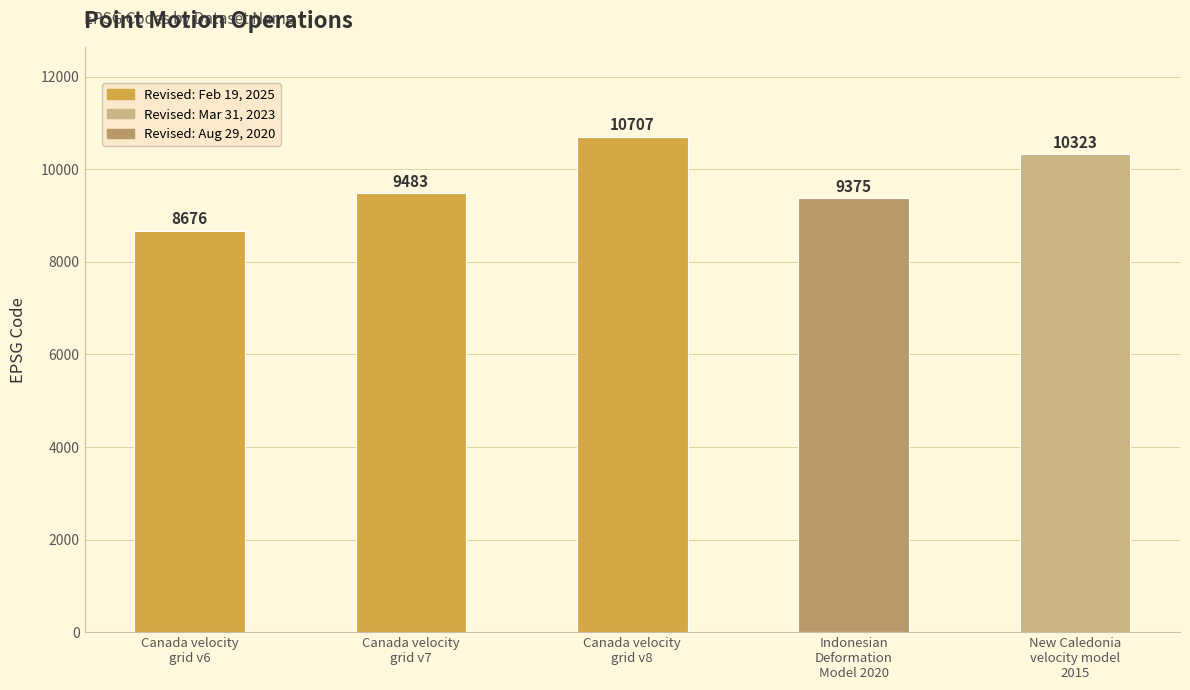

The value at New Caledonia
velocity model
2015 is 2832. True or false?

False